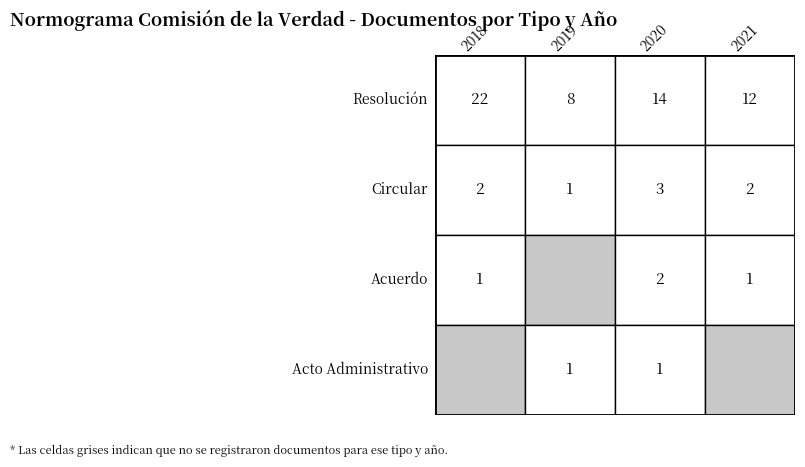

The value of Resolución at 2019 is 5. True or false?

False